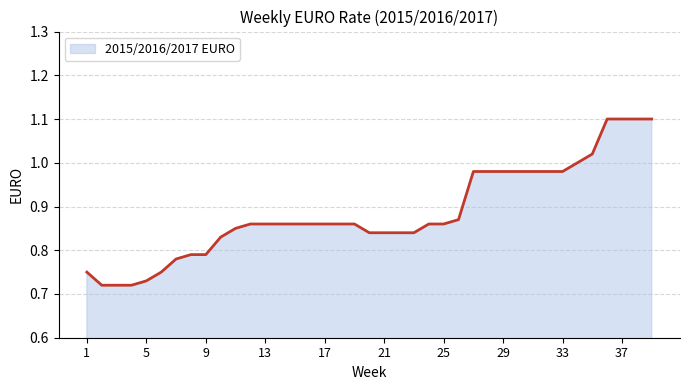

What is the maximum value shown in the chart?

1.1